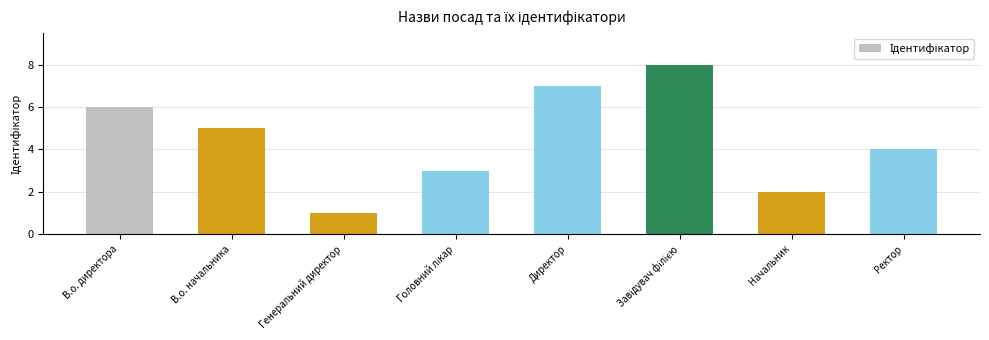

How many bars are there in total?

8